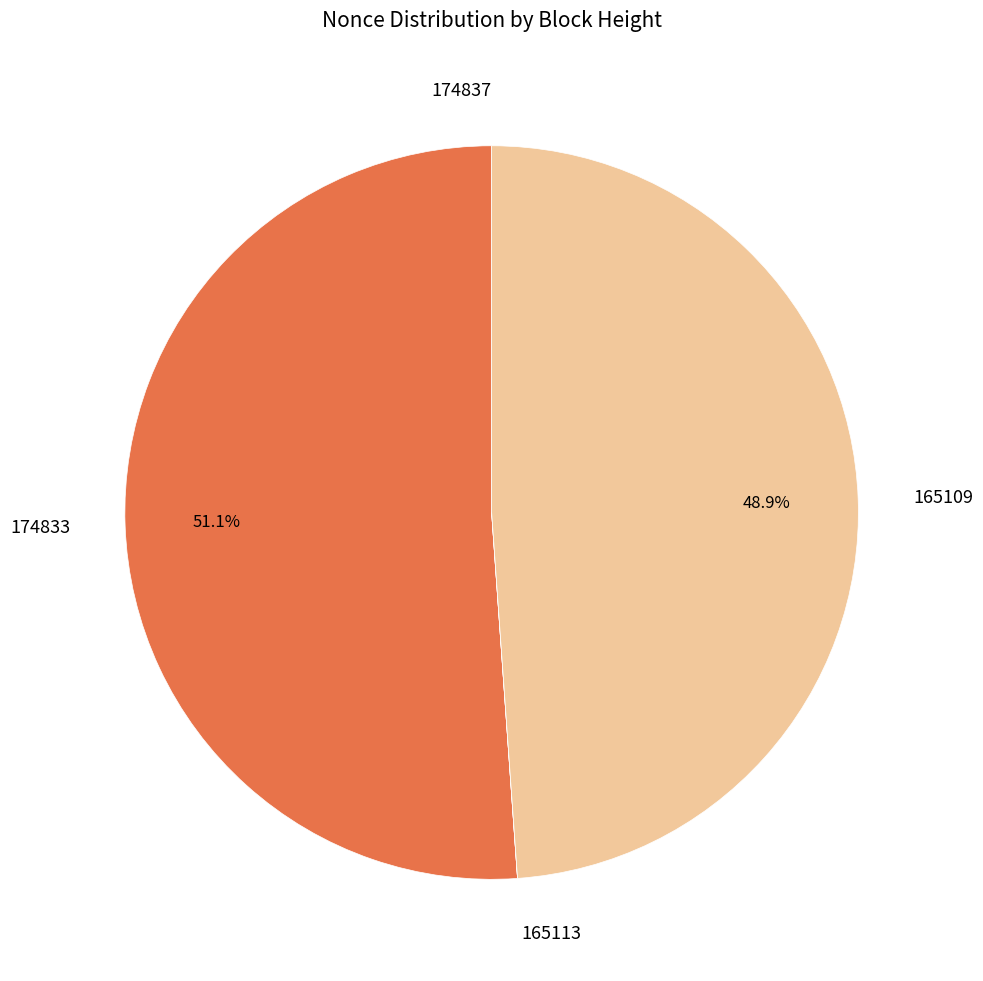

Does any single category account for the majority?

Yes